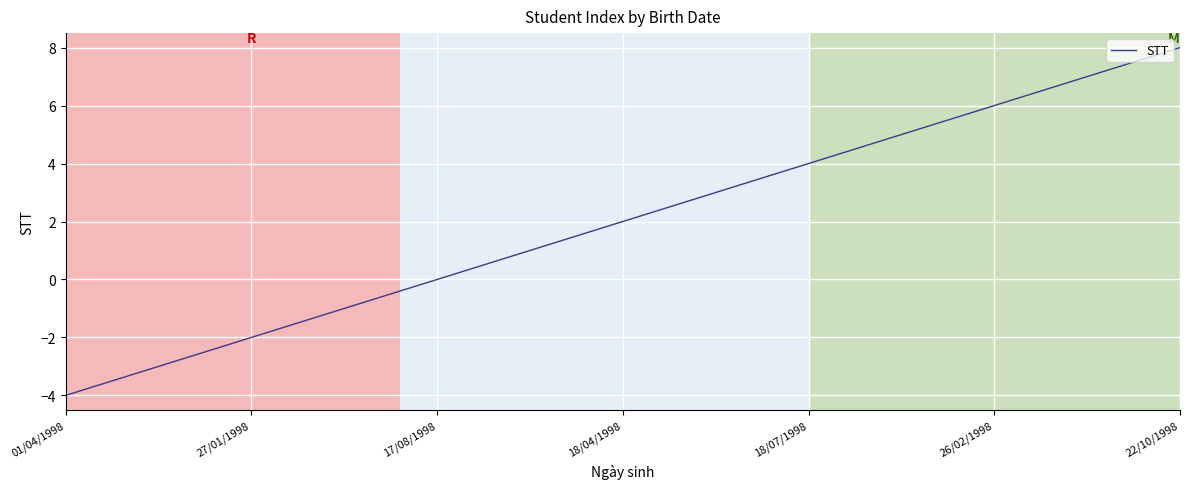

Is this an area chart (filled region under the line)?

No